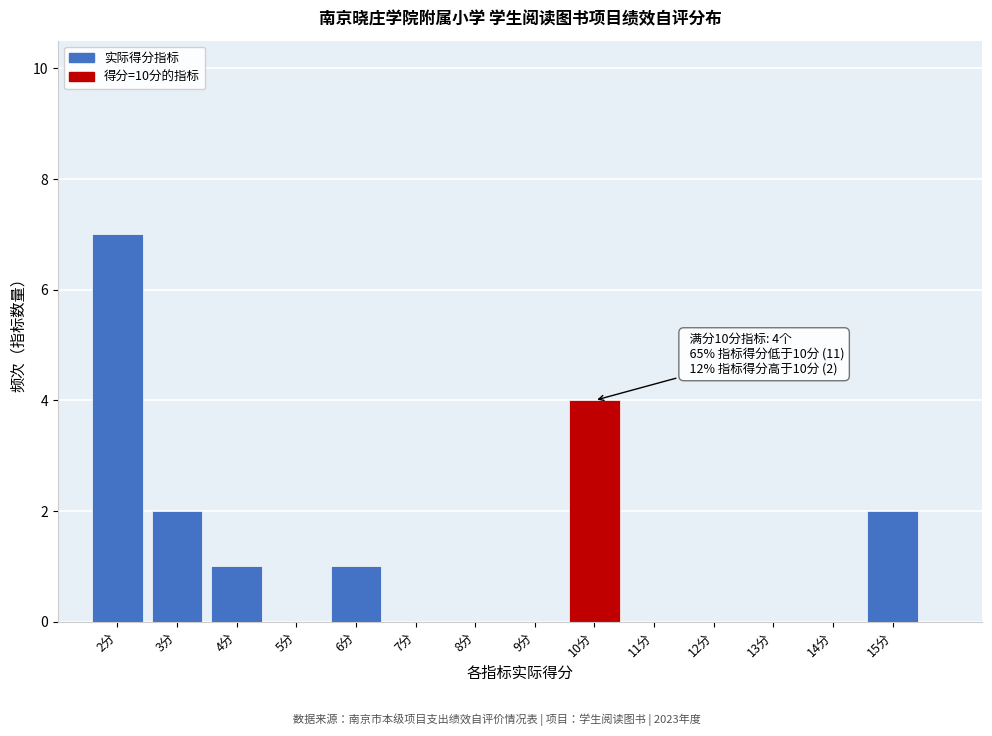

Which range on the x-axis has the tallest bar?

1.5 to 2.5